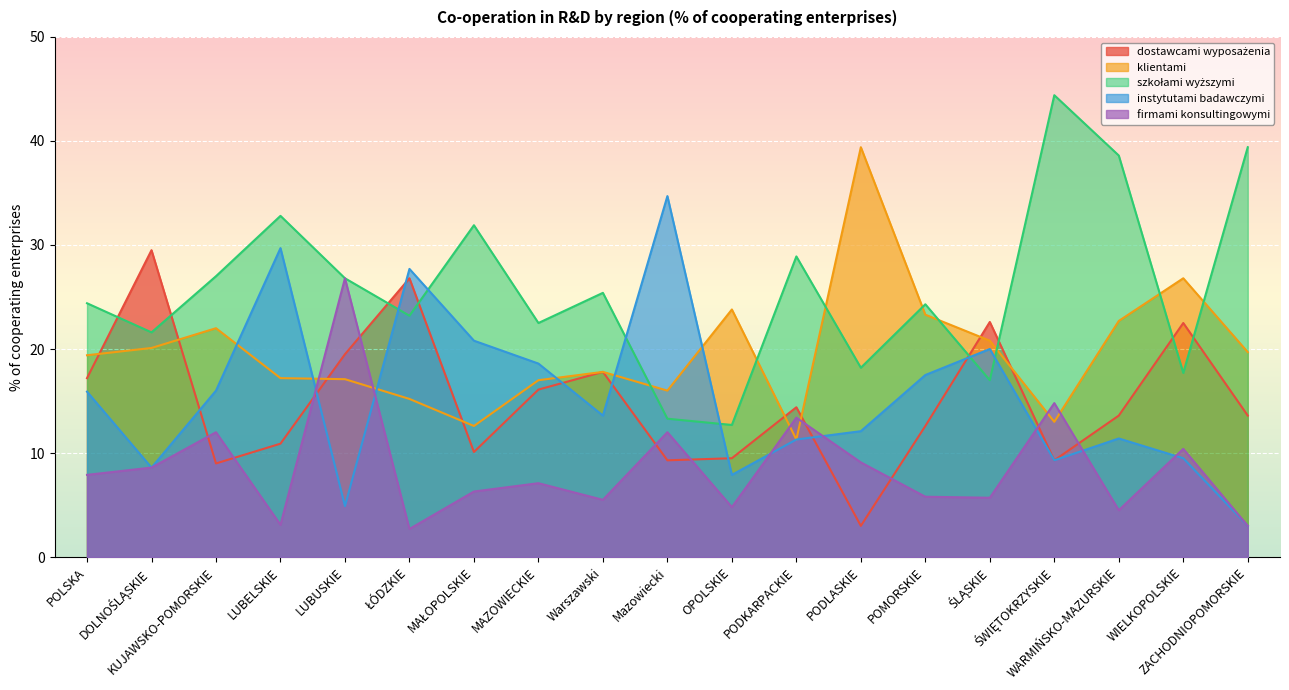

List the series in order of their peak value, highest first.

szkołami wyższymi, klientami, instytutami badawczymi, dostawcami wyposażenia, firmami konsultingowymi